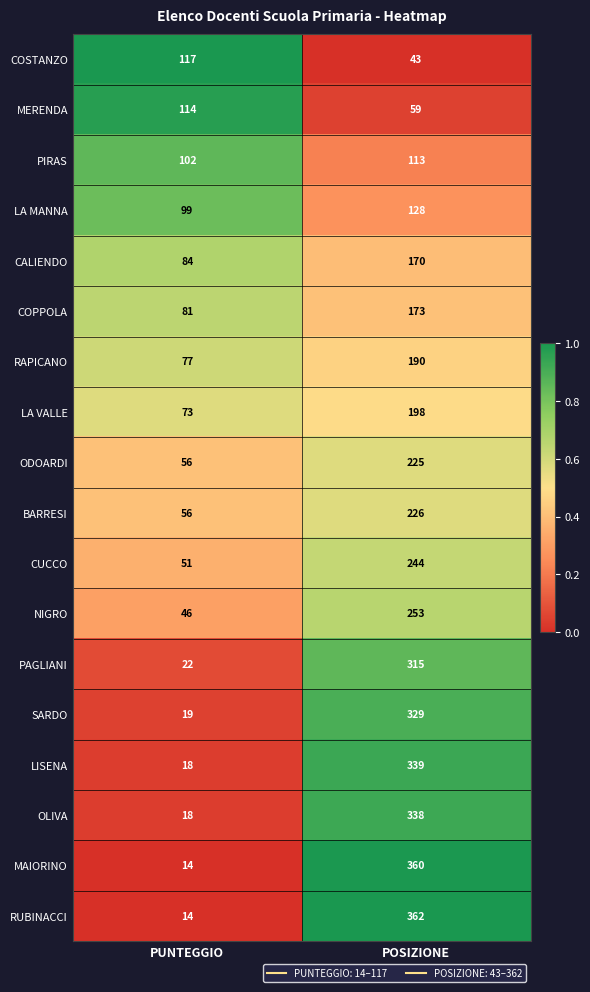

What is the total value across all series at PUNTEGGIO?

1061